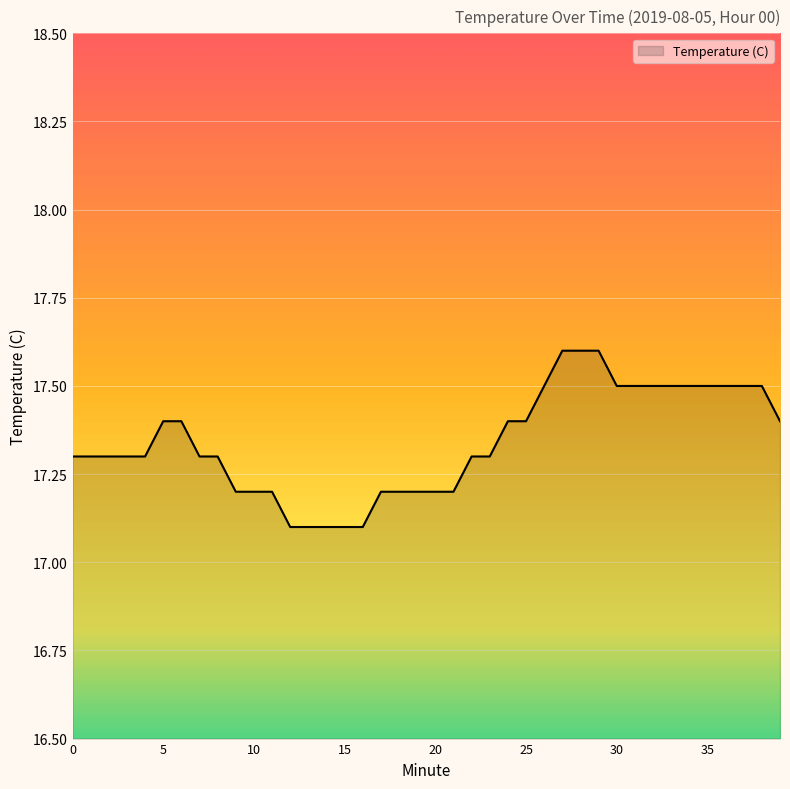

What is the smallest value displayed?

17.1